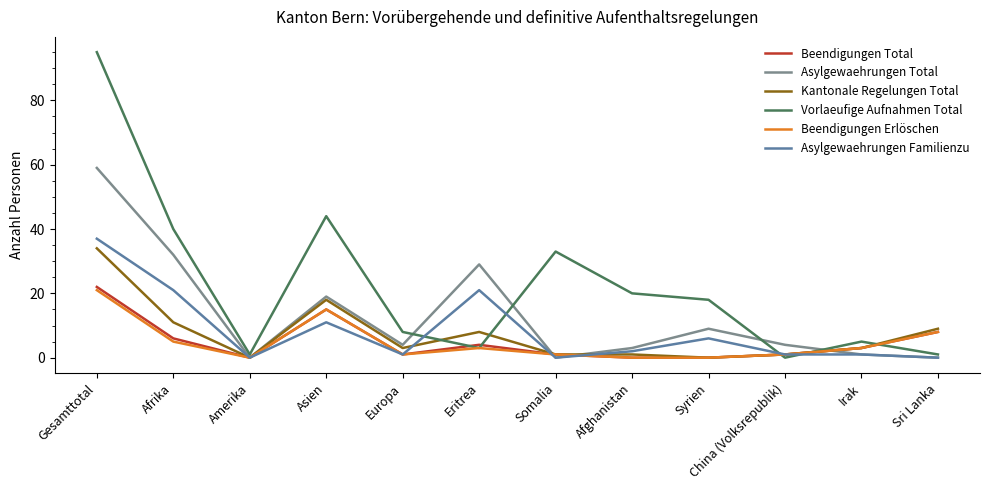

The value of Asylgewaehrungen Total at Sri Lanka is 0. True or false?

True